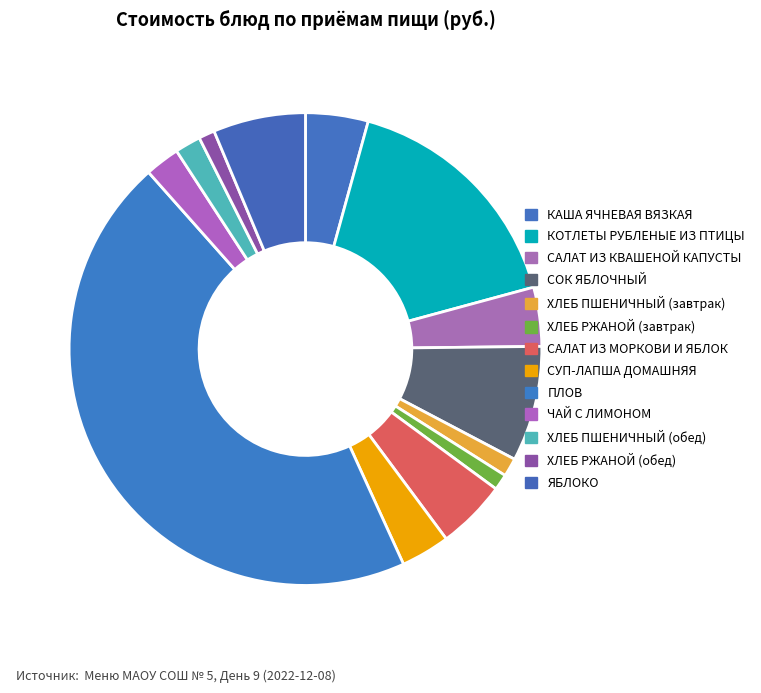

How many slices are in this pie chart?

13